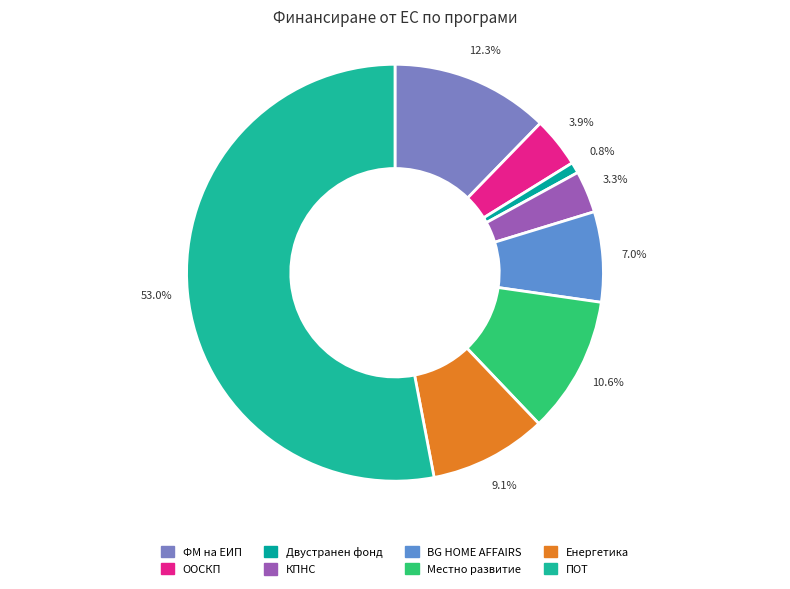

True or false: Местно развитие accounts for 11% of the total.

True